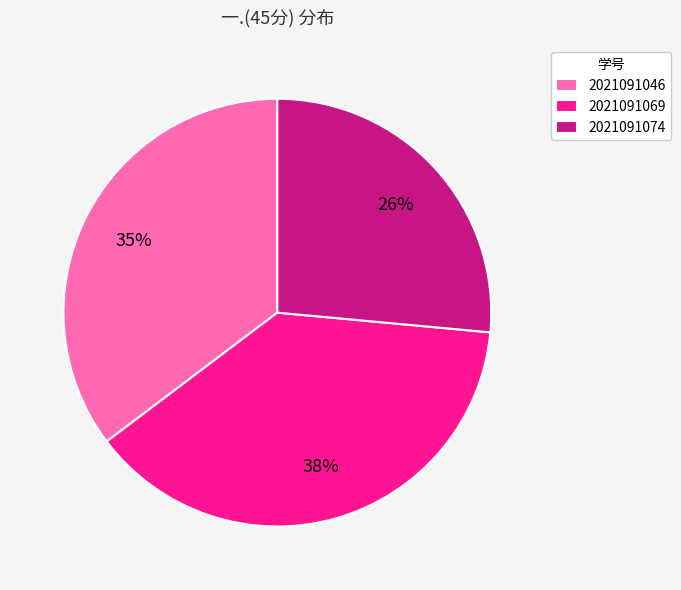

Which category has the biggest portion of the pie?

2021091069